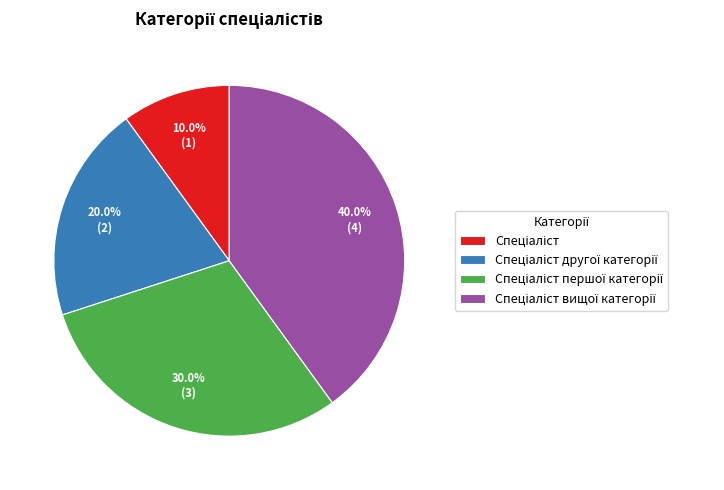

Is there any slice that represents more than half of the pie?

No